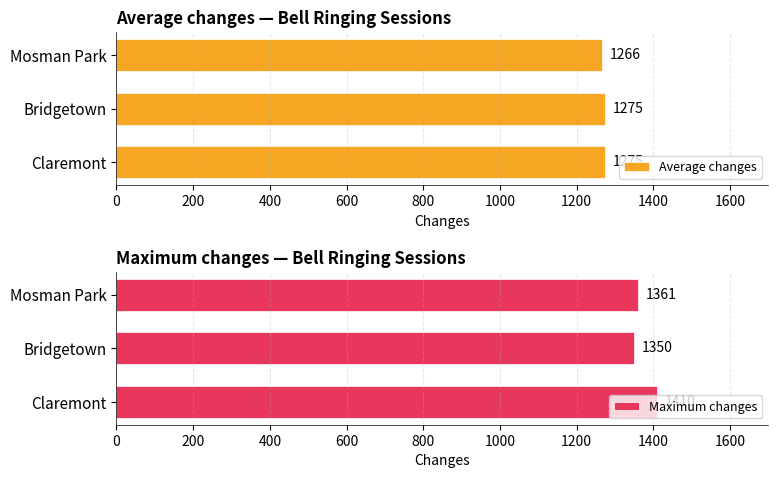

Which series has the widest spread of values?

Maximum changes